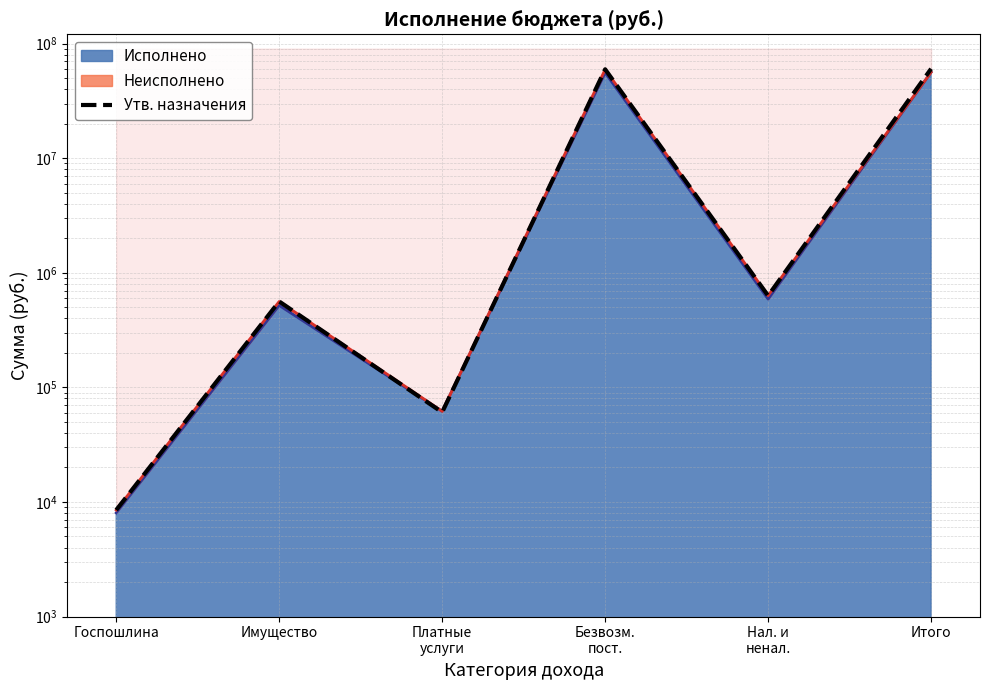

Reading left to right, extract all data points from this chart.

Госпошлина=8500.0	Имущество=562000.0	Платные
услуги=60616.8	Безвозм.
пост.=59704785.9	Нал. и
ненал.=631116.8	Итого=60335902.6